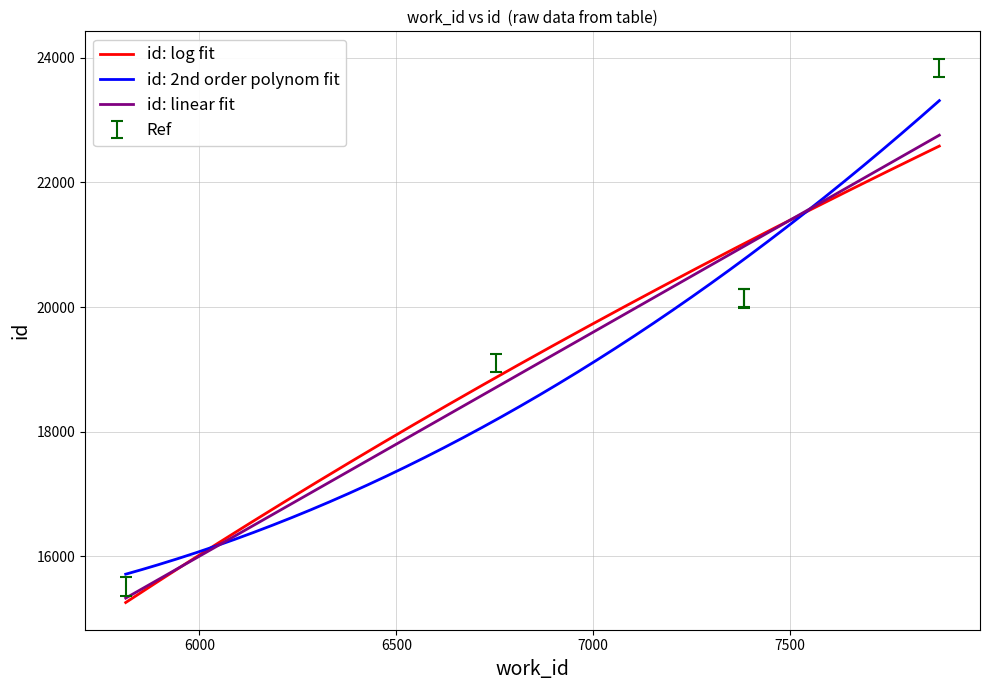

Does the chart display data point markers on the line(s)?

No